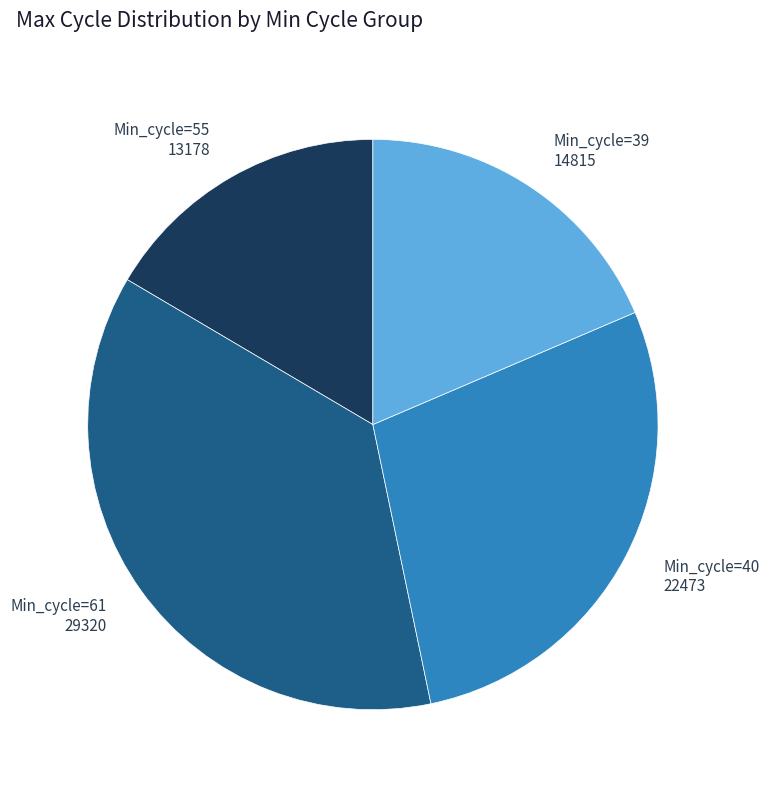

Count the number of slices in the pie.

4